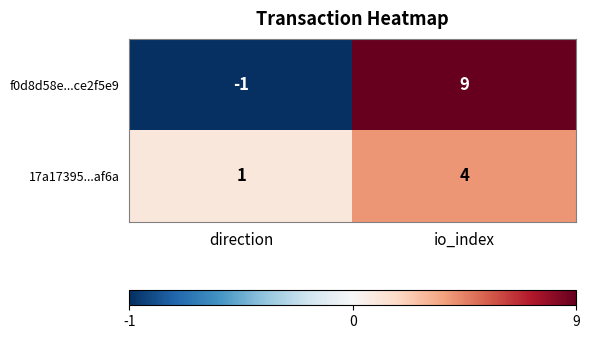

Reading left to right, list all the values displayed in this chart.

f0d8d58e...ce2f5e9: direction=-1	io_index=9
17a17395...af6a: direction=1	io_index=4